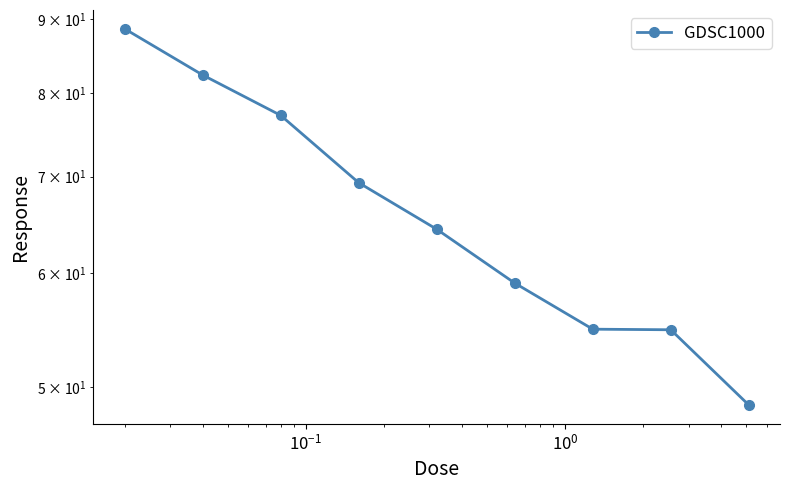

Does the chart display data point markers on the line(s)?

Yes